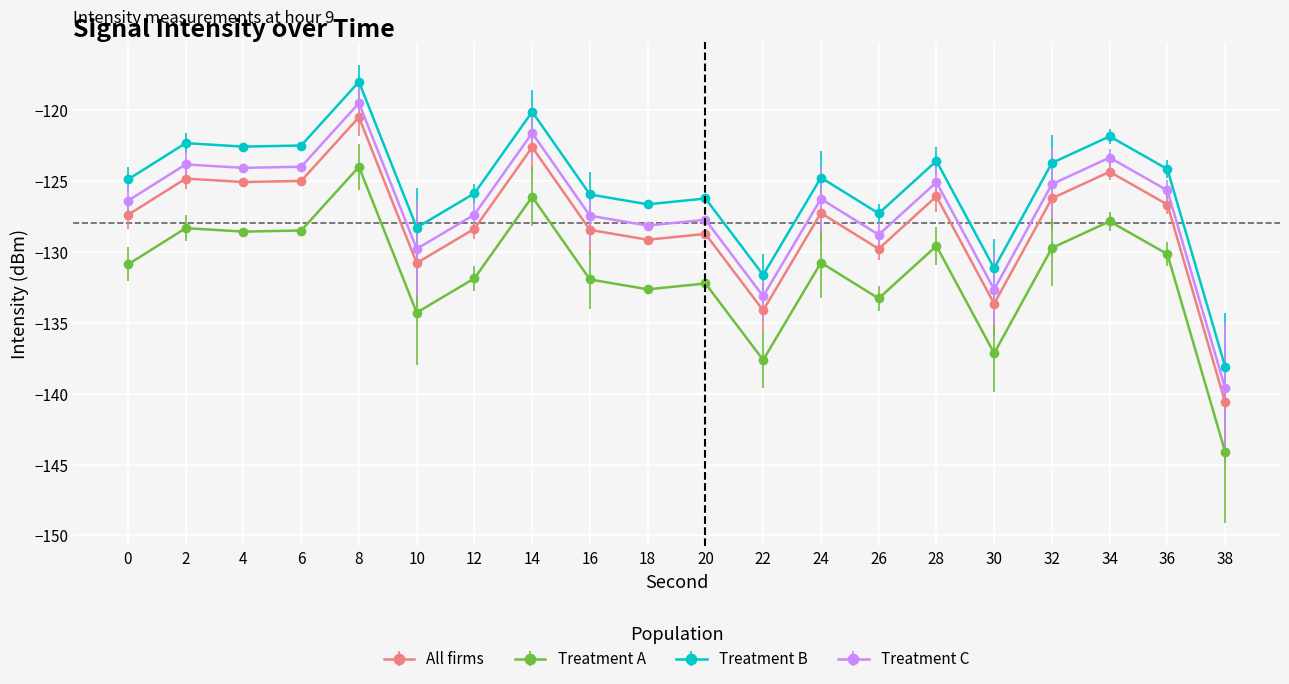

What is the sum of the Treatment C values at 28 and 4?

-249.1